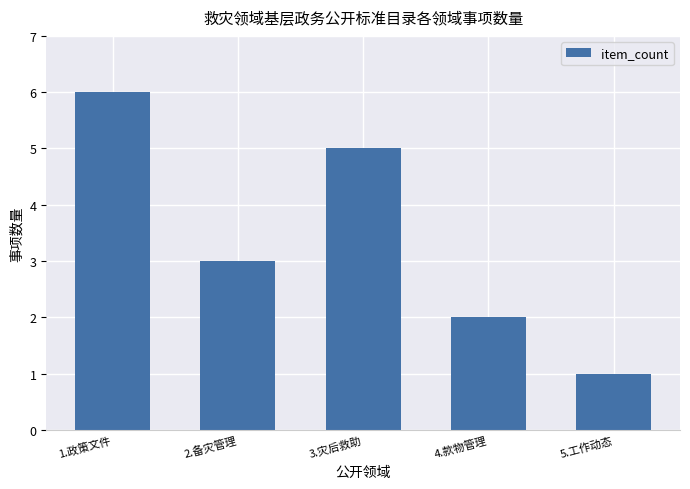

Reading left to right, list all the values displayed in this chart.

6	3	5	2	1